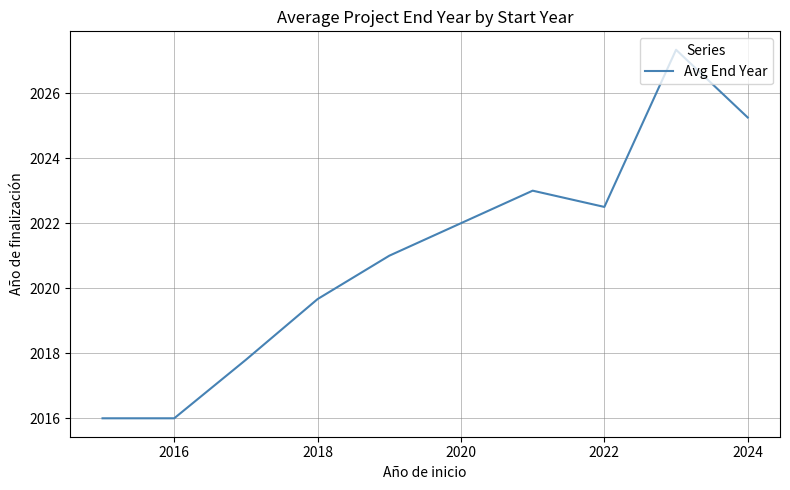

What is the smallest value displayed?

2016.0